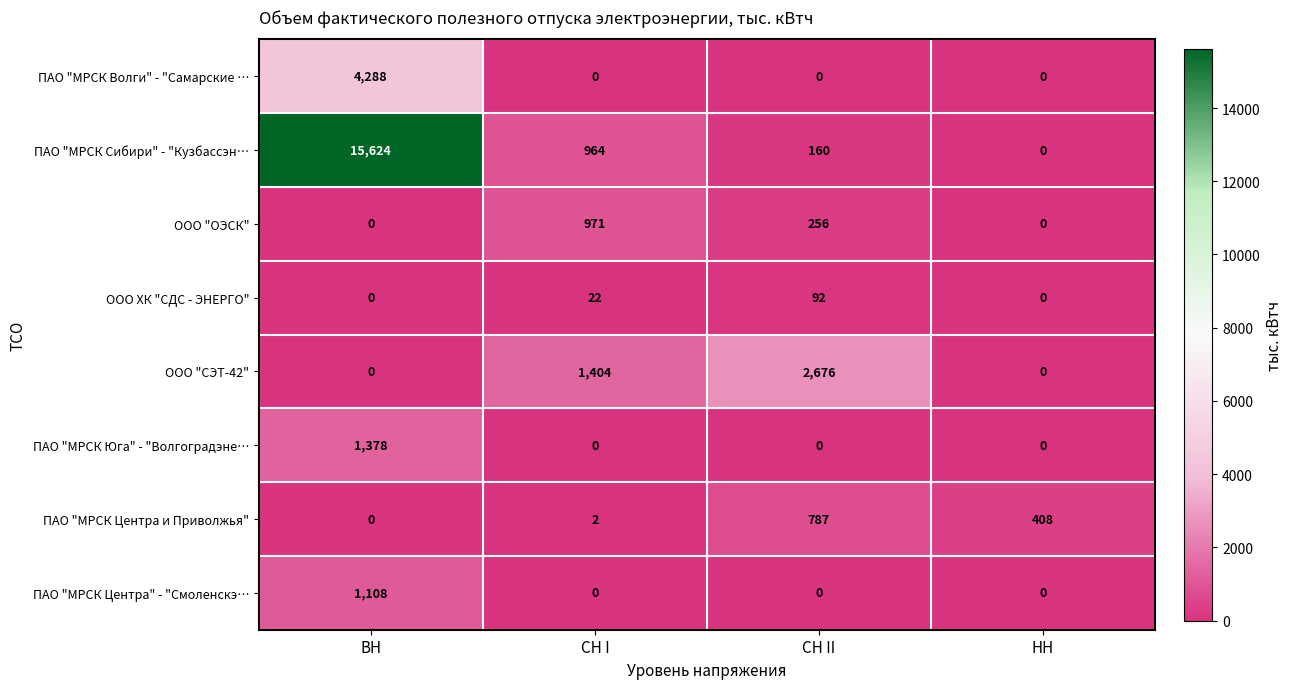

Where is ООО "ОЭСК" nearest to the value 485?

СН II